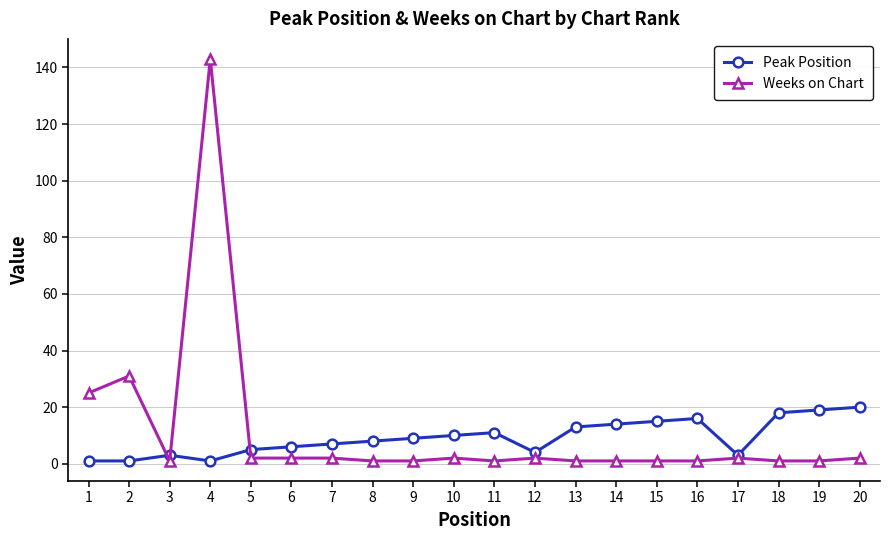

Which category has the highest value in the Weeks on Chart series?

4